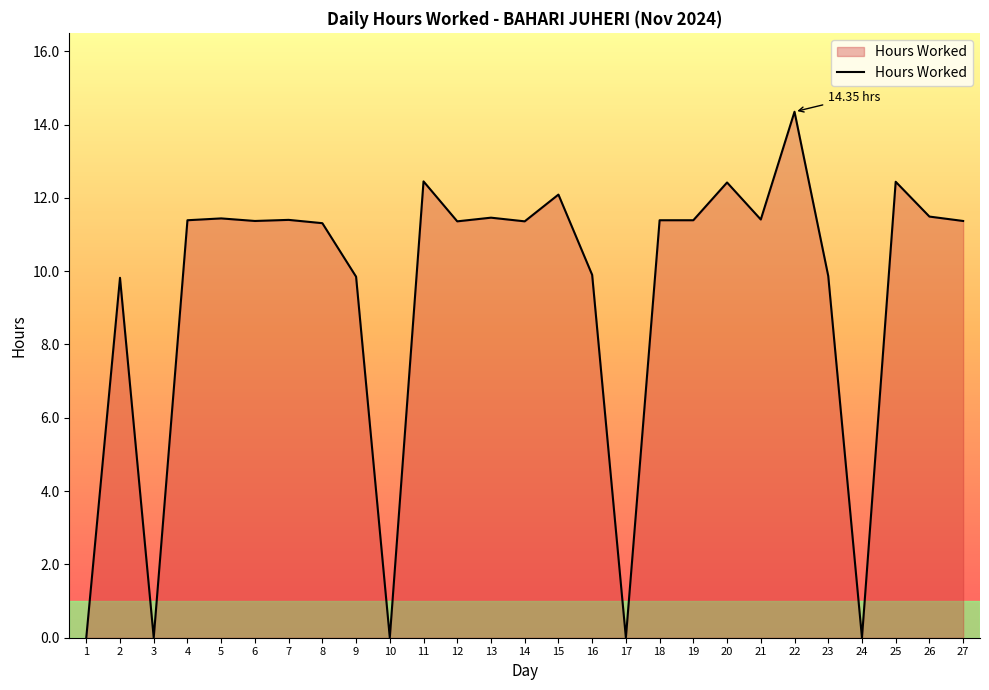

How many lines are shown in the chart?

1